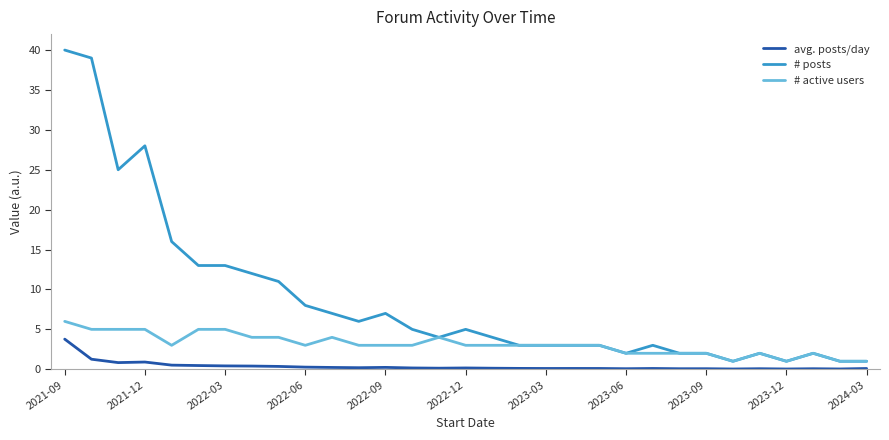

Which series has the largest total across all categories?

# posts